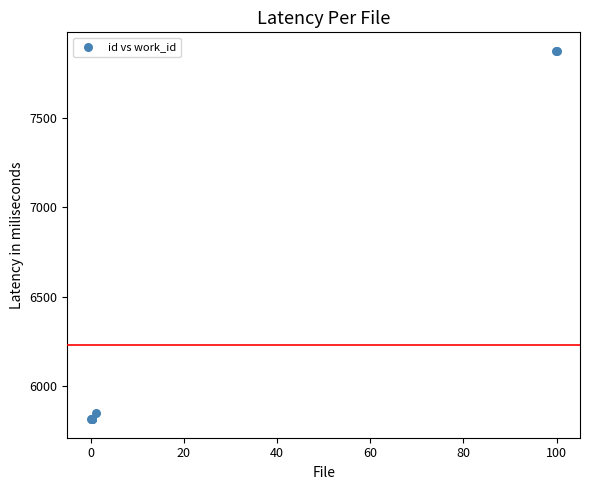

What Y value in the scatter plot is closest to 6845?

5848